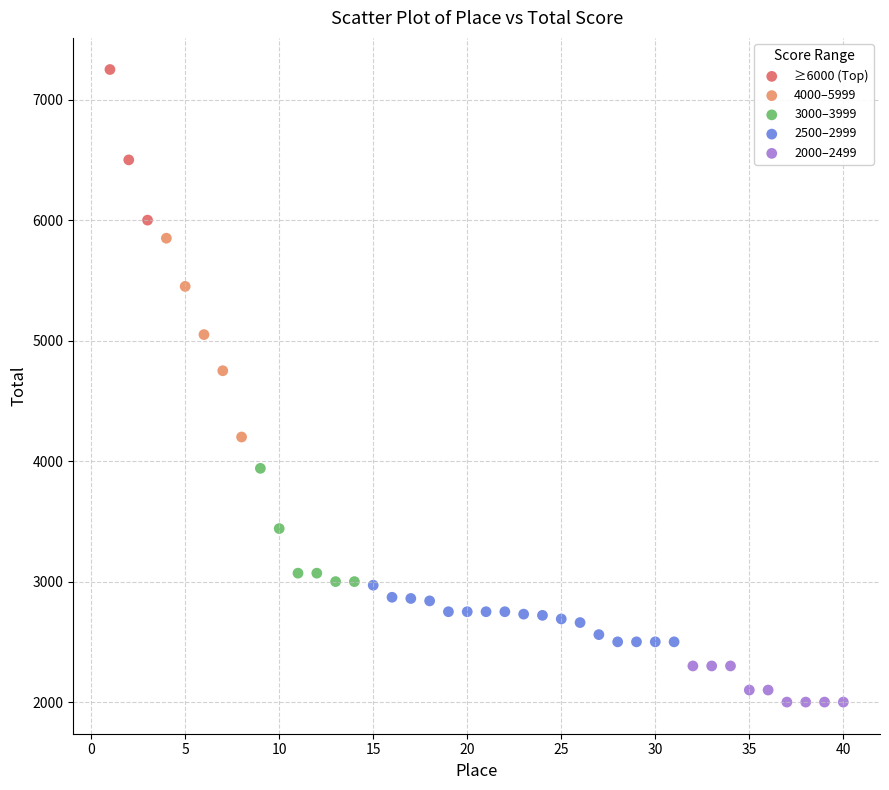

Which series contains the highest Y value?

≥6000 (Top)